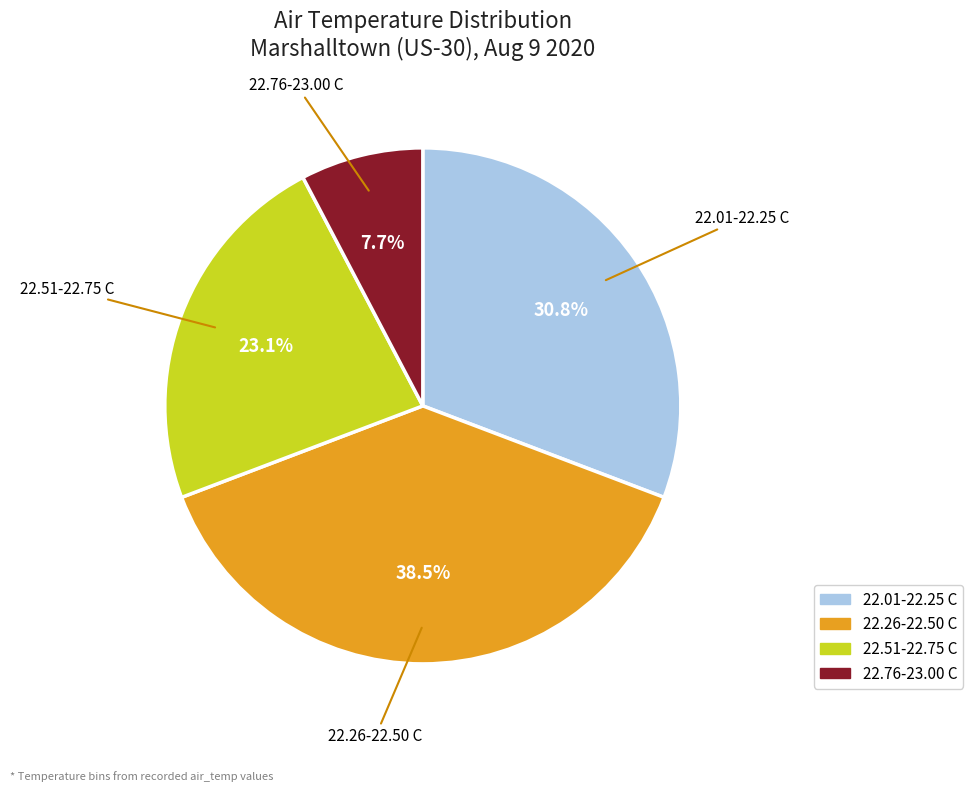

Does 22.76-23.00 C account for over 50% of the chart?

No